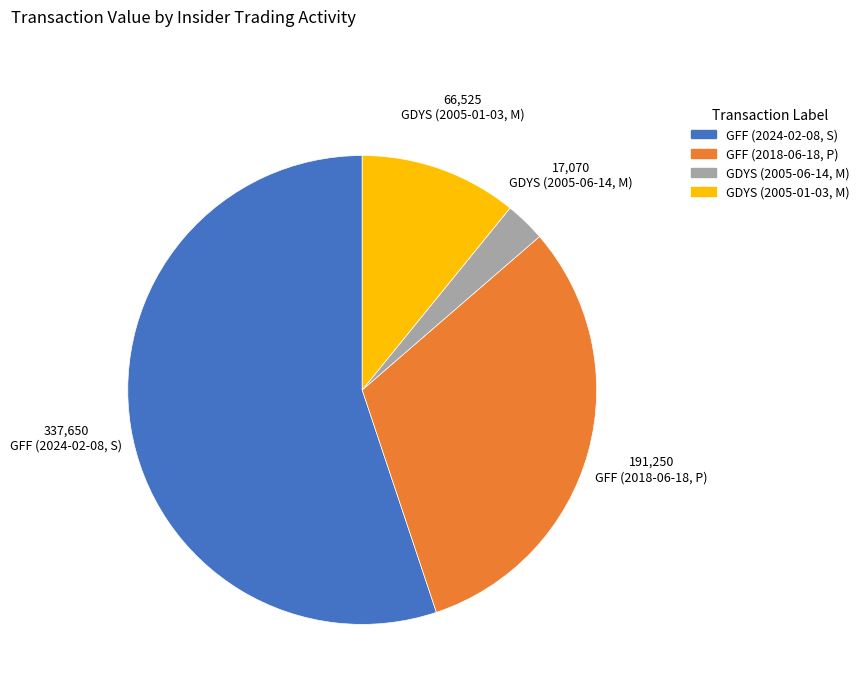

Approximately how many times larger is the value at GDYS (2005-06-14, M) compared to GDYS (2005-01-03, M)?

0.3